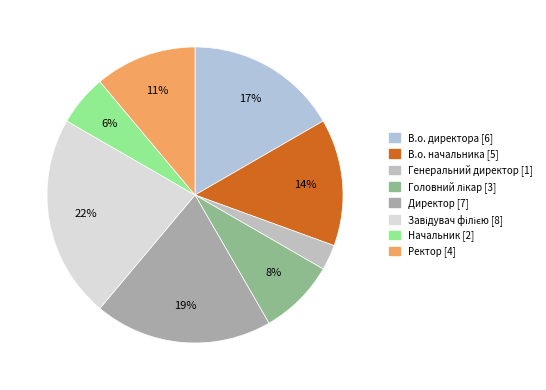

To the nearest percent, what is the difference between the Начальник and В.о. директора slice percentages?

11%